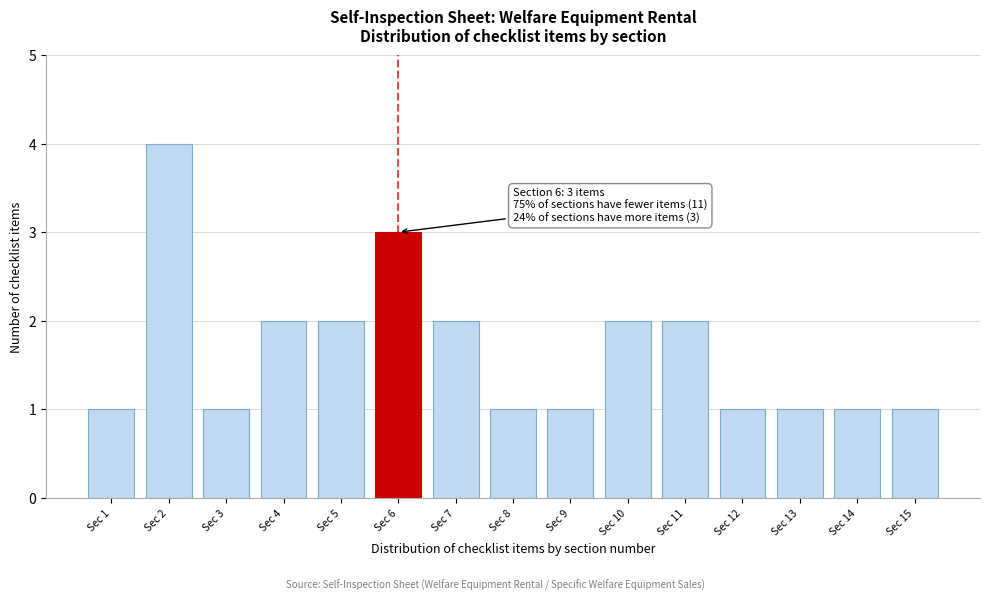

Reading left to right, what are all the values shown in this chart?

Sec 1=1	Sec 2=4	Sec 3=1	Sec 4=2	Sec 5=2	Sec 6=3	Sec 7=2	Sec 8=1	Sec 9=1	Sec 10=2	Sec 11=2	Sec 12=1	Sec 13=1	Sec 14=1	Sec 15=1